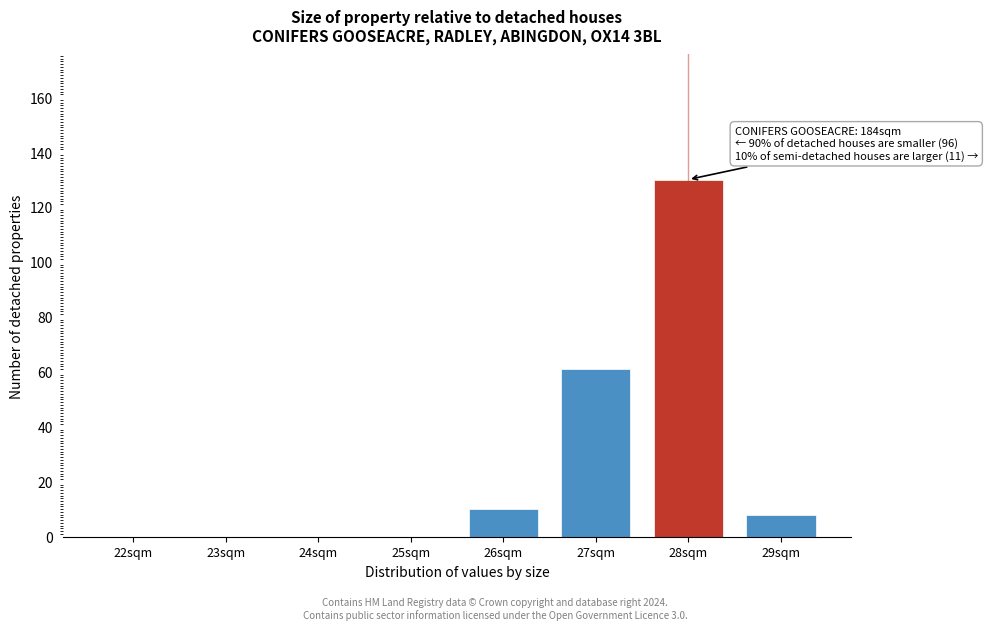

Reading left to right, transcribe all the data shown in this chart.

22sqm=0	23sqm=0	24sqm=0	25sqm=0	26sqm=10	27sqm=61	28sqm=130	29sqm=8